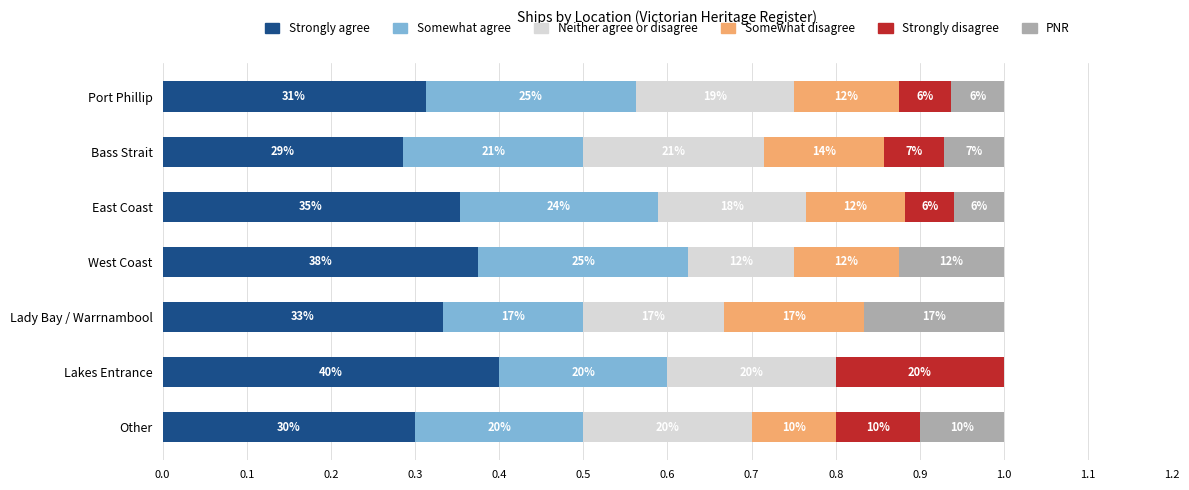

What are all the series names shown in the legend?

Strongly agree, Somewhat agree, Neither agree or disagree, Somewhat disagree, Strongly disagree, PNR